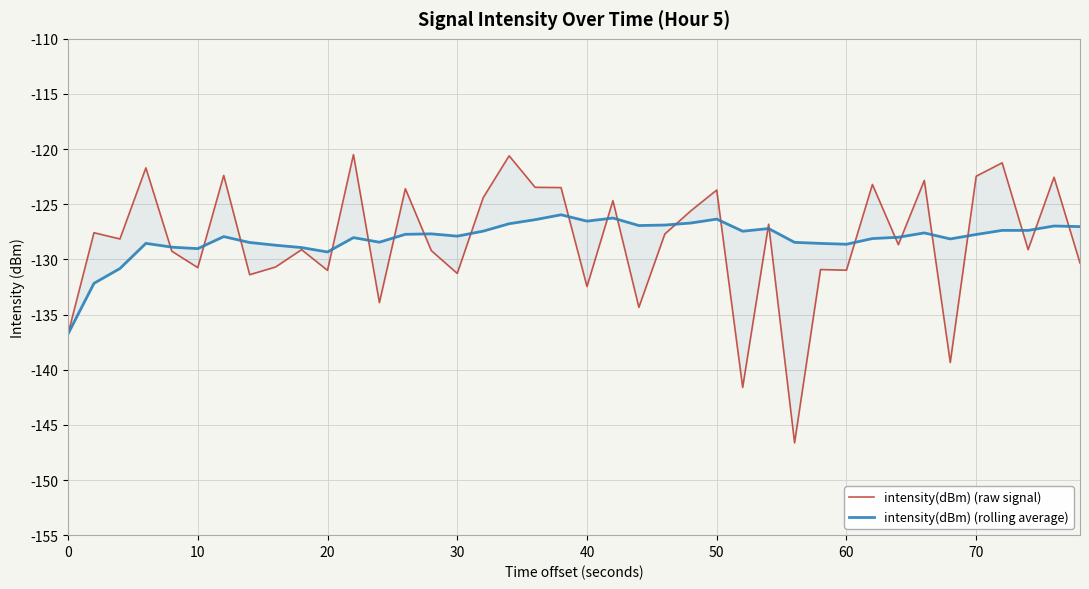

Reading right to left, extract all data points from this chart.

intensity(dBm) (raw signal): -130.3	-122.5	-129.1	-121.2	-122.5	-139.3	-122.8	-128.7	-123.2	-131.0	-130.9	-146.6	-126.8	-141.6	-123.7	-125.6	-127.7	-134.3	-124.7	-132.5	-123.5	-123.5	-120.6	-124.4	-131.3	-129.2	-123.6	-133.9	-120.5	-131.0	-129.1	-130.7	-131.4	-122.4	-130.7	-129.3	-121.7	-128.1	-127.6	-136.8
intensity(dBm) (rolling average): -127.0	-127.0	-127.4	-127.4	-127.7	-128.1	-127.6	-128.0	-128.1	-128.6	-128.5	-128.5	-127.2	-127.4	-126.3	-126.7	-126.9	-126.9	-126.2	-126.5	-126.0	-126.4	-126.8	-127.4	-127.9	-127.7	-127.7	-128.4	-128.0	-129.3	-128.9	-128.7	-128.5	-127.9	-129.0	-128.9	-128.5	-130.8	-132.2	-136.8